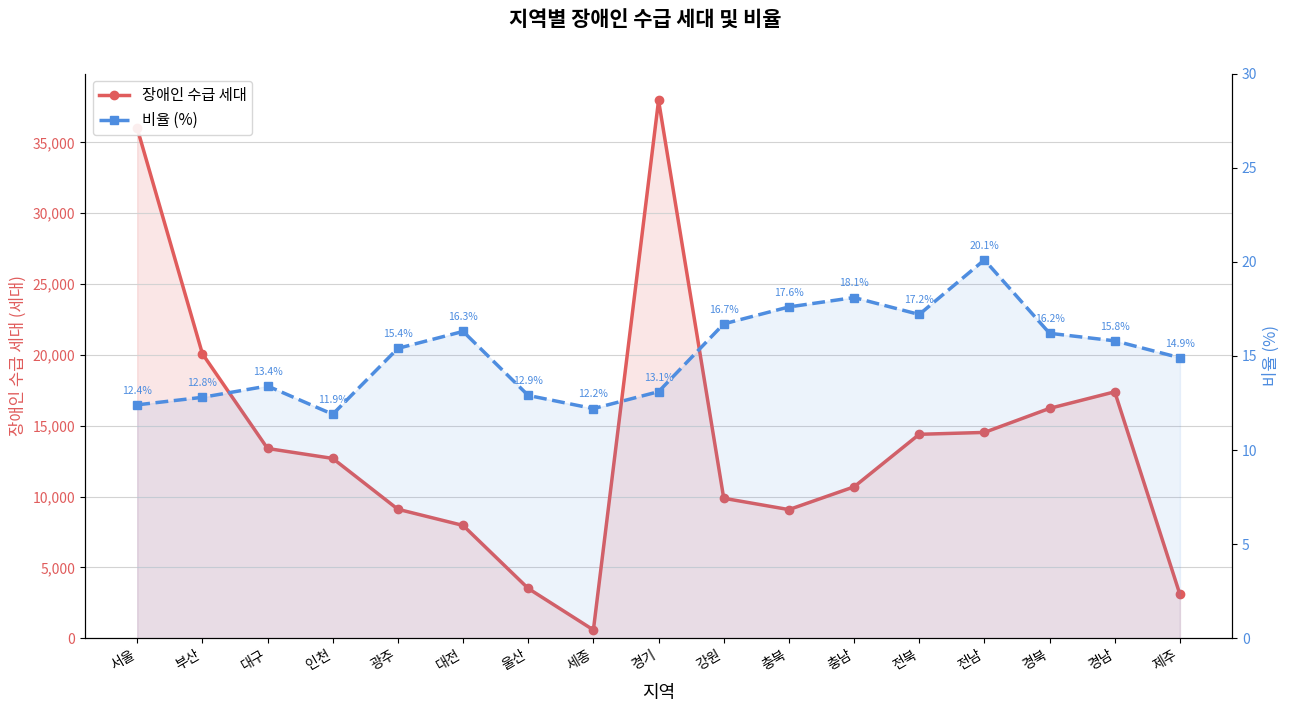

What are all the series names shown in the legend?

장애인 수급 세대, 비율 (%)